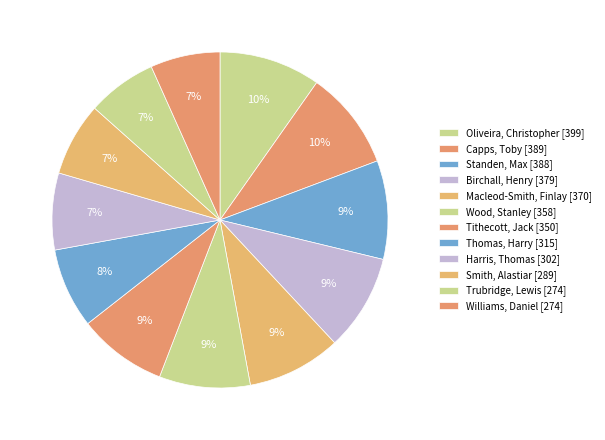

How many segments does this pie chart have?

12